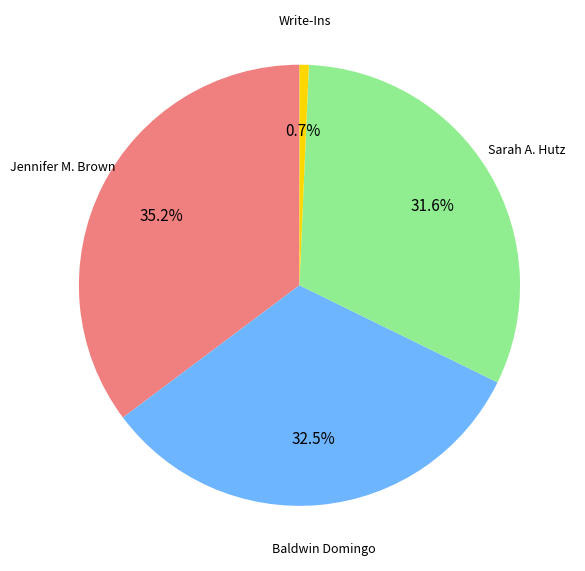

Is there a majority slice in this chart?

No